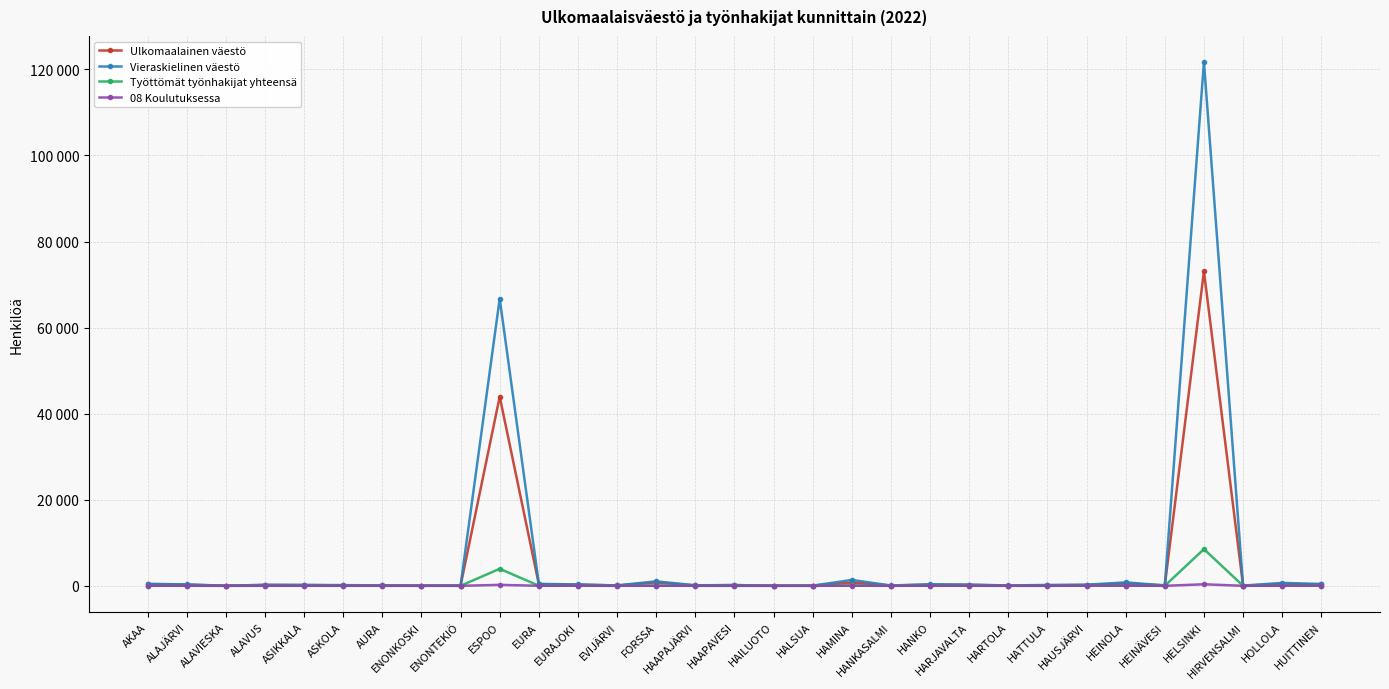

List the series in order of their peak value, lowest first.

08 Koulutuksessa, Työttömät työnhakijat yhteensä, Ulkomaalainen väestö, Vieraskielinen väestö